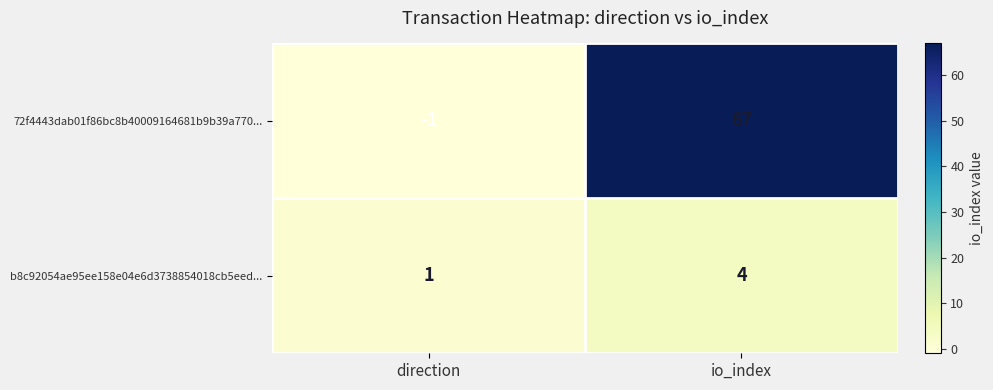

At which category is the sum across all series the highest?

io_index